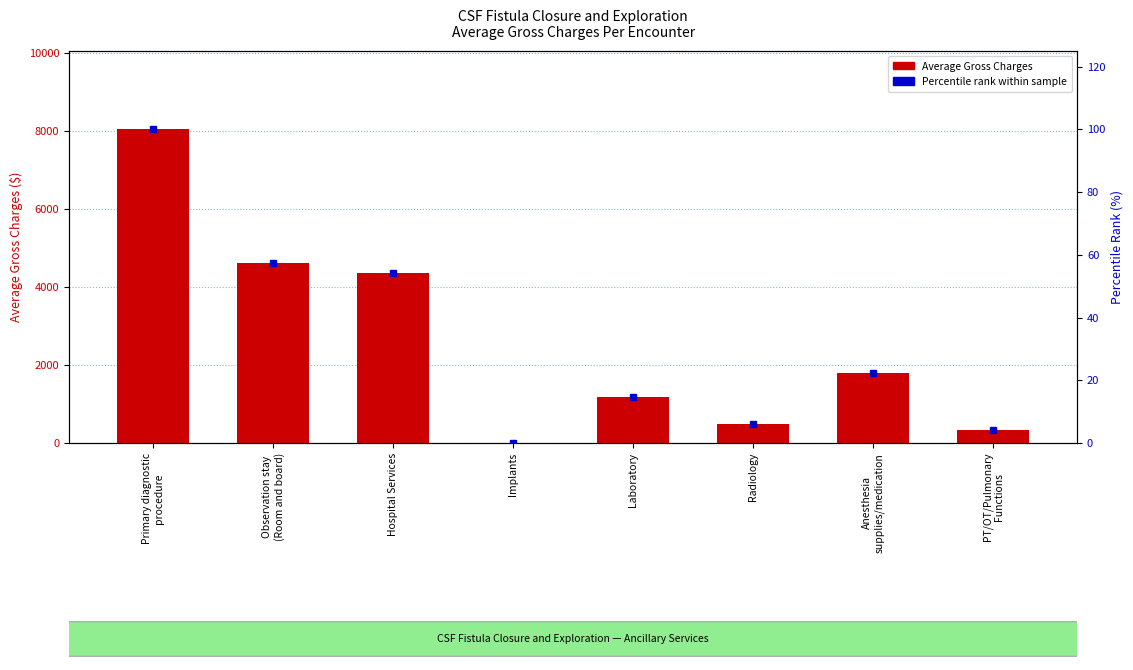

Which series has the largest total across all categories?

Average Gross Charges